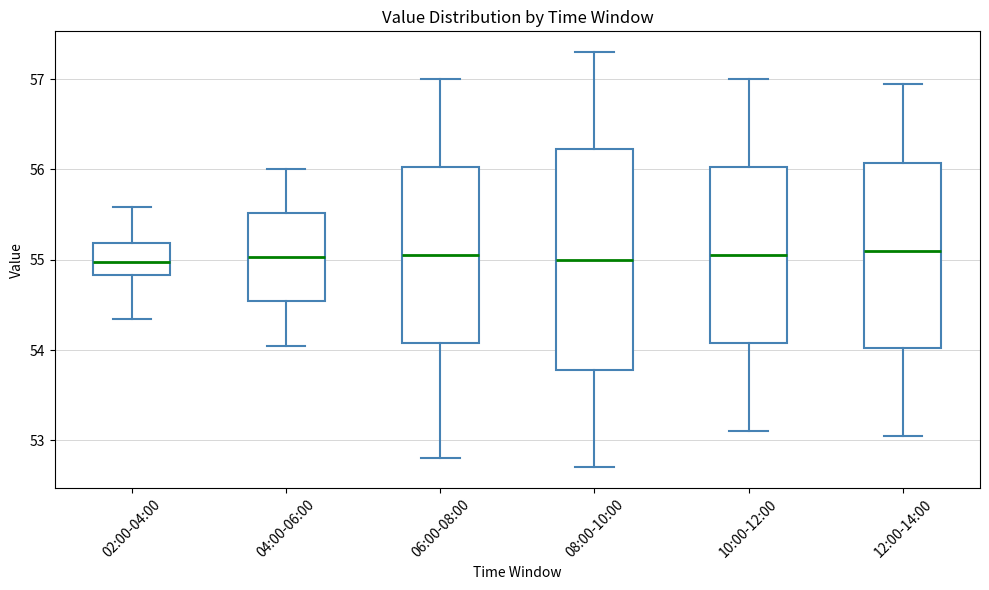

Where is the lower edge of the box for 04:00-06:00 on the y-axis? The values are not printed on the chart, so give them approximately, as read against the axis.

54.5